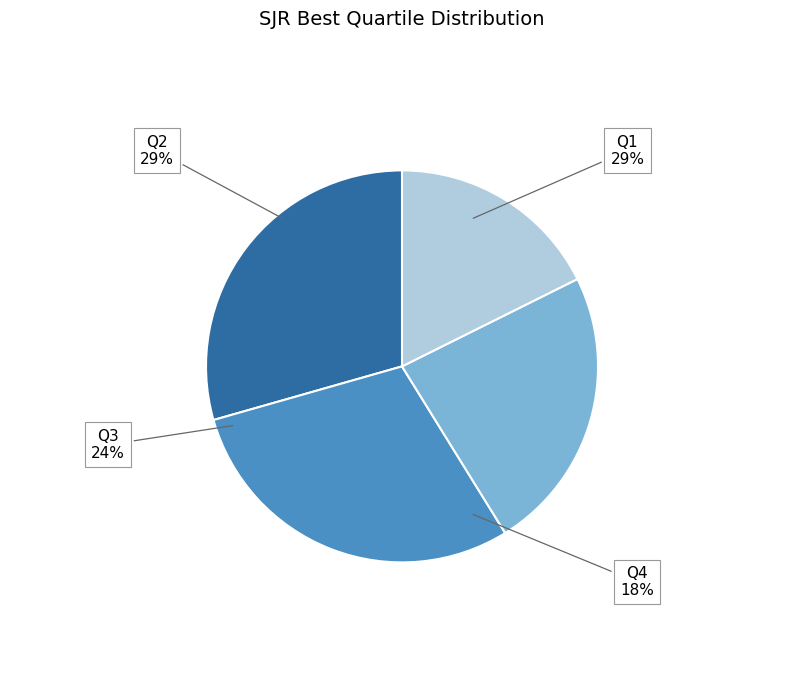

Is there any slice that represents more than half of the pie?

No